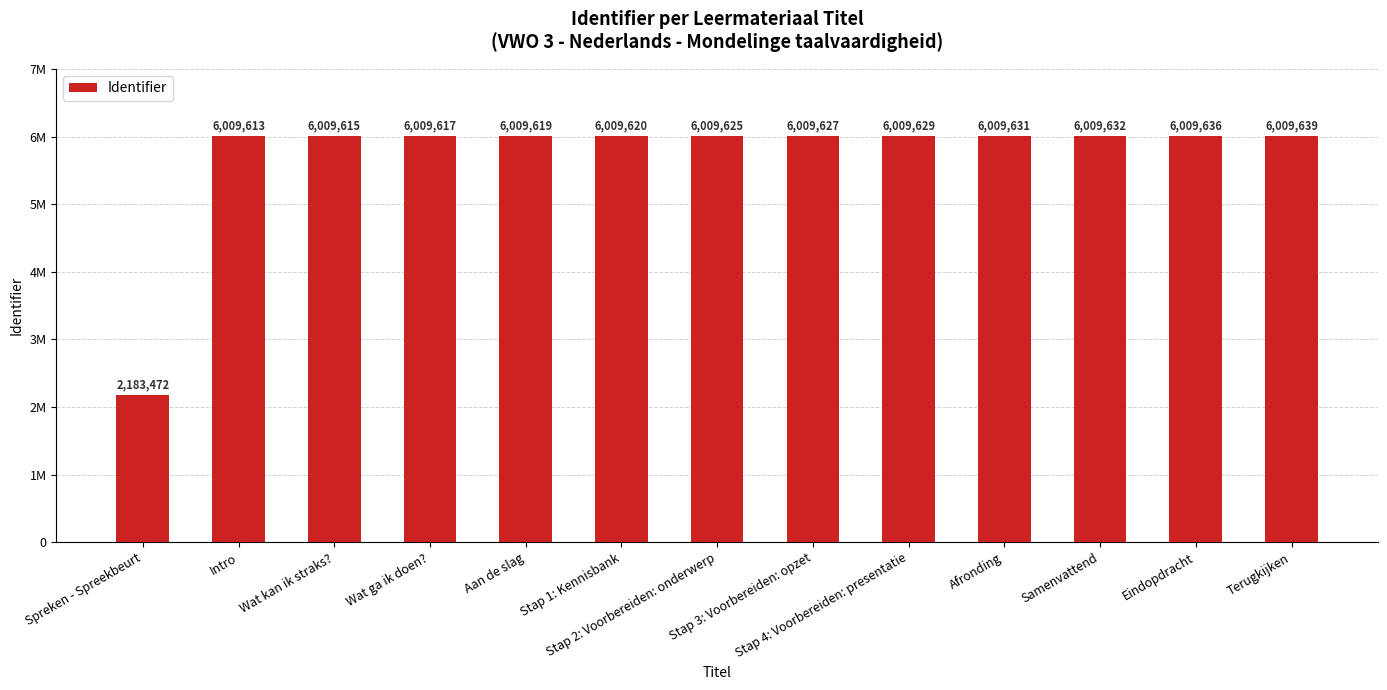

What is the smallest value displayed?

2183472